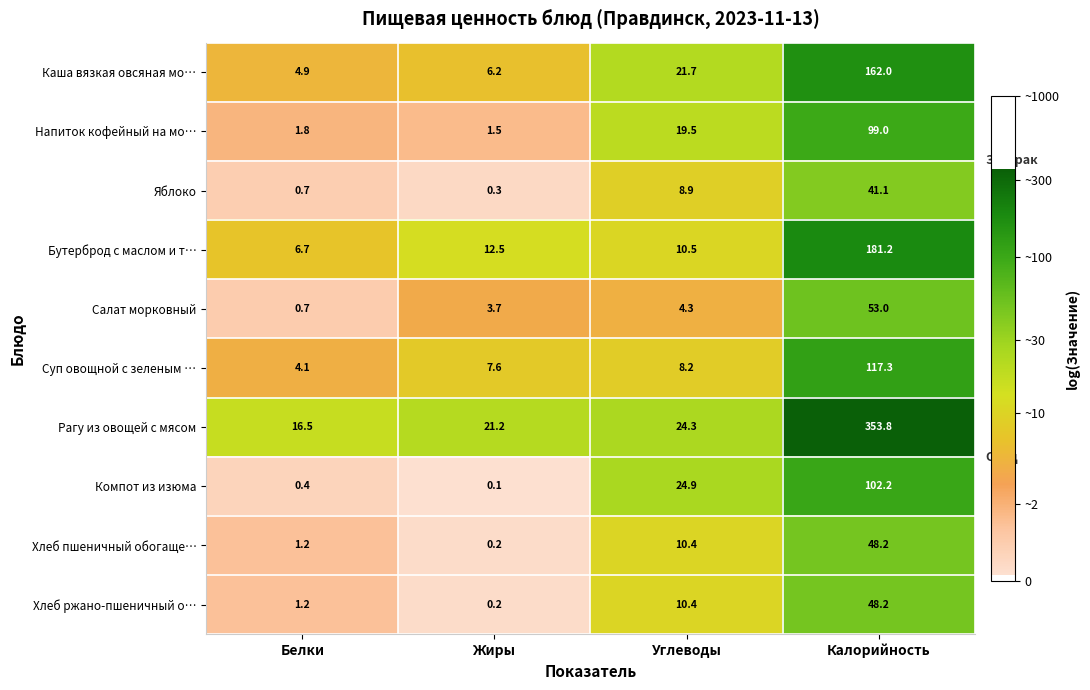

Where is Яблоко nearest to the value 20?

Углеводы